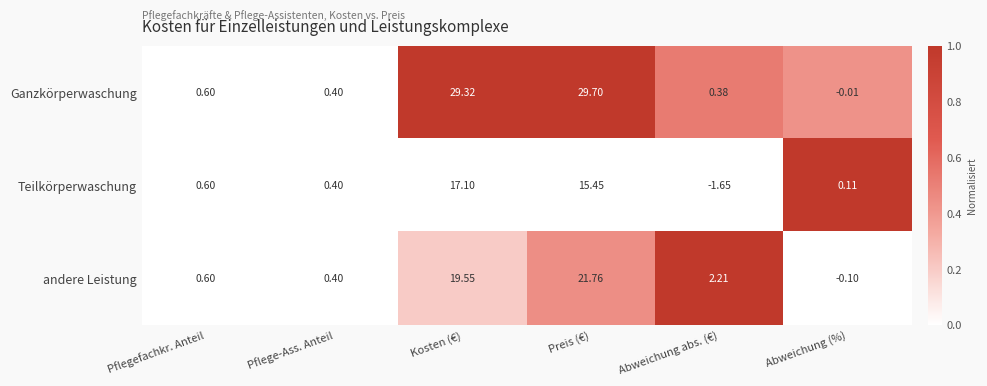

Which label corresponds to the largest value in the chart?

Preis (€)